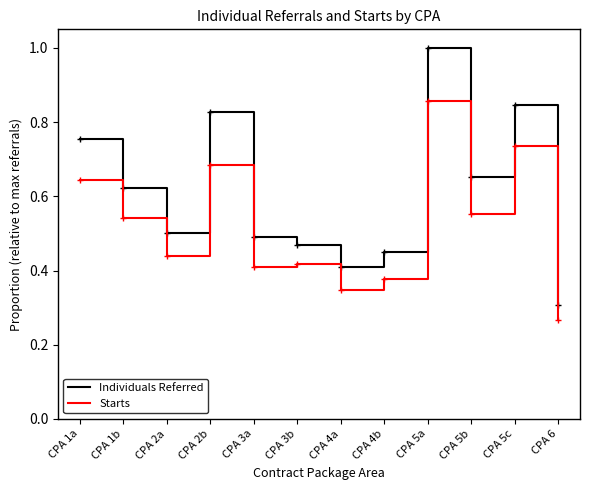

True or false: Individuals Referred and Starts cross at least once.

False